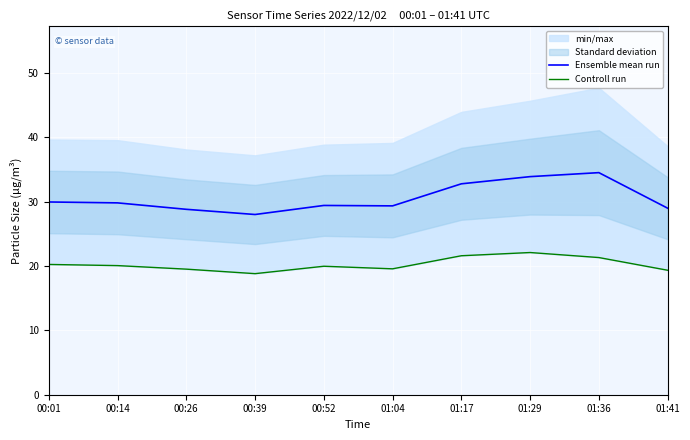

How many values in the Controll run series exceed 20?

5